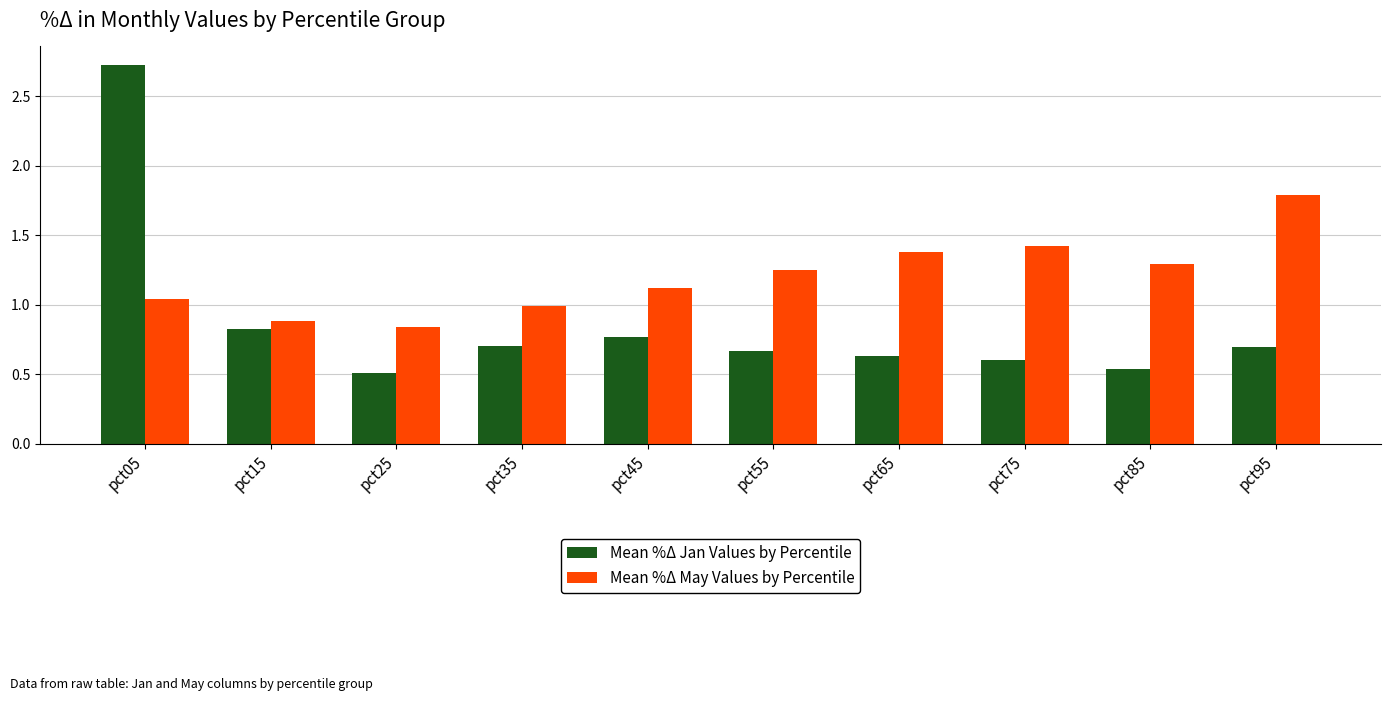

Are the bars grouped side by side (vs. stacked)?

Yes